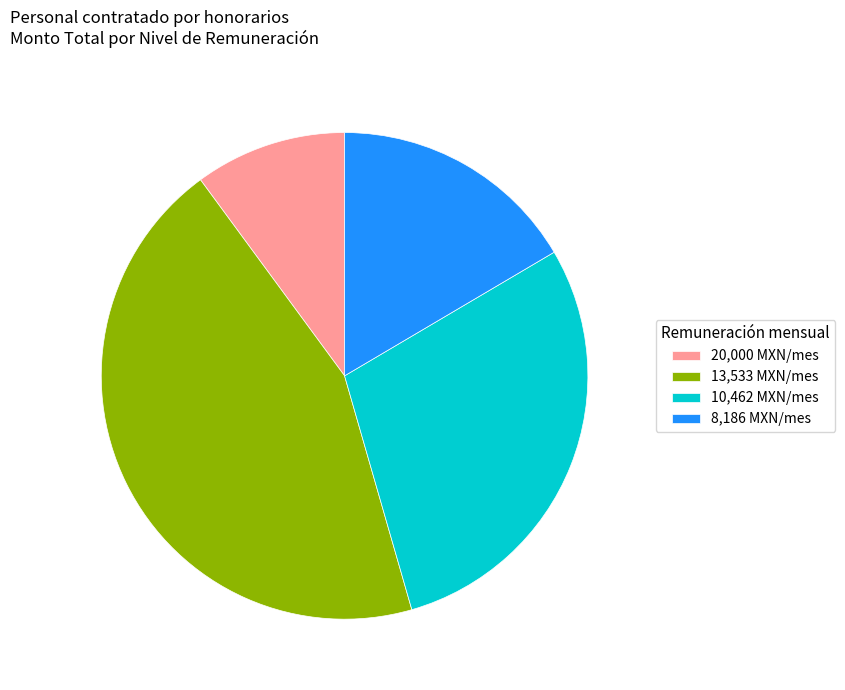

Is there any slice that represents more than half of the pie?

No